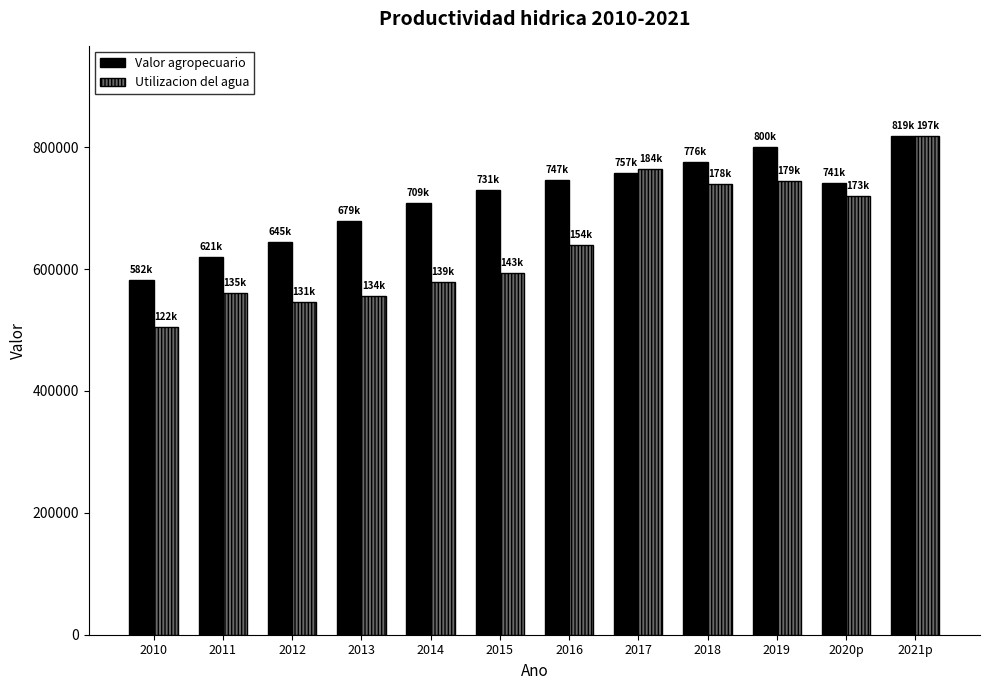

Count the number of data series in this chart.

2